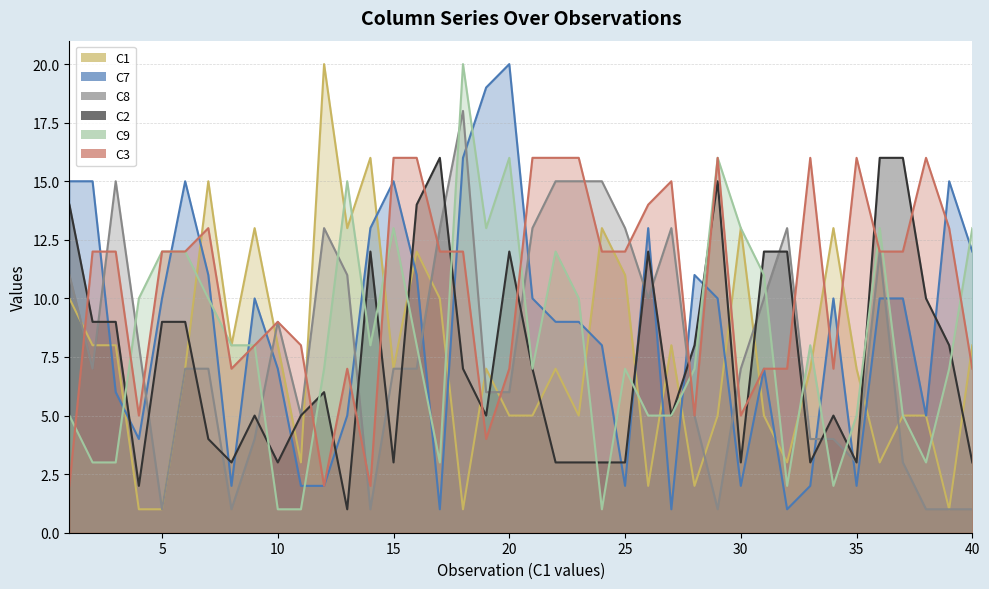

Which has a higher value, 32 or 10?

10